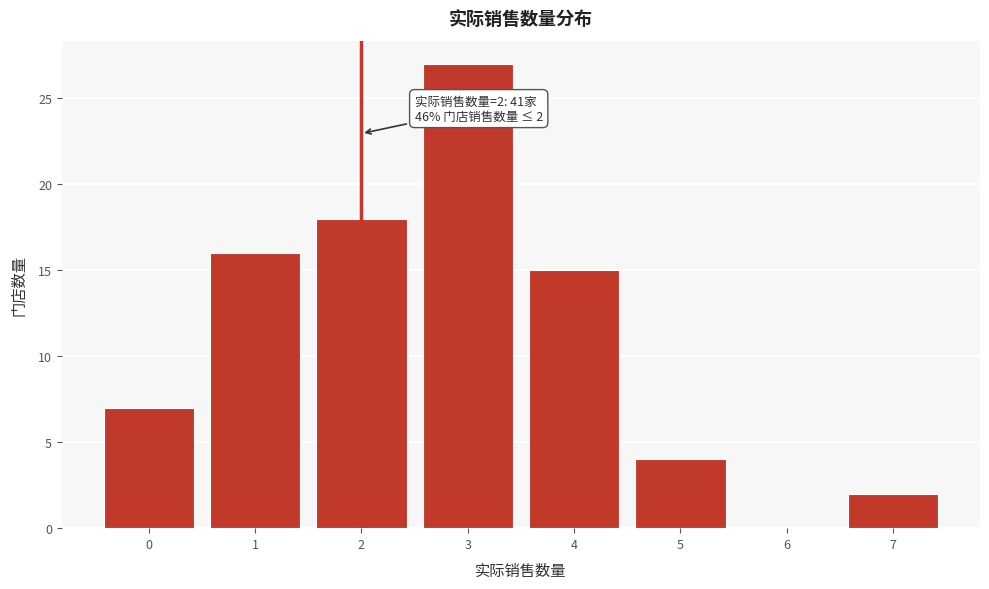

Which range on the x-axis has the tallest bar?

2.5 to 3.5